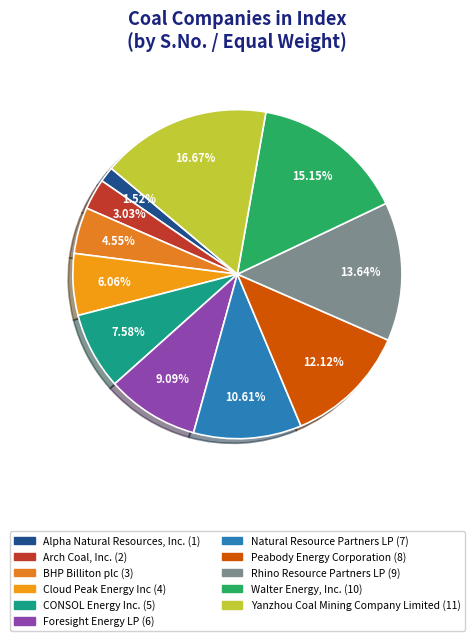

What is the change in value from BHP Billiton plc to Cloud Peak Energy Inc?

+1